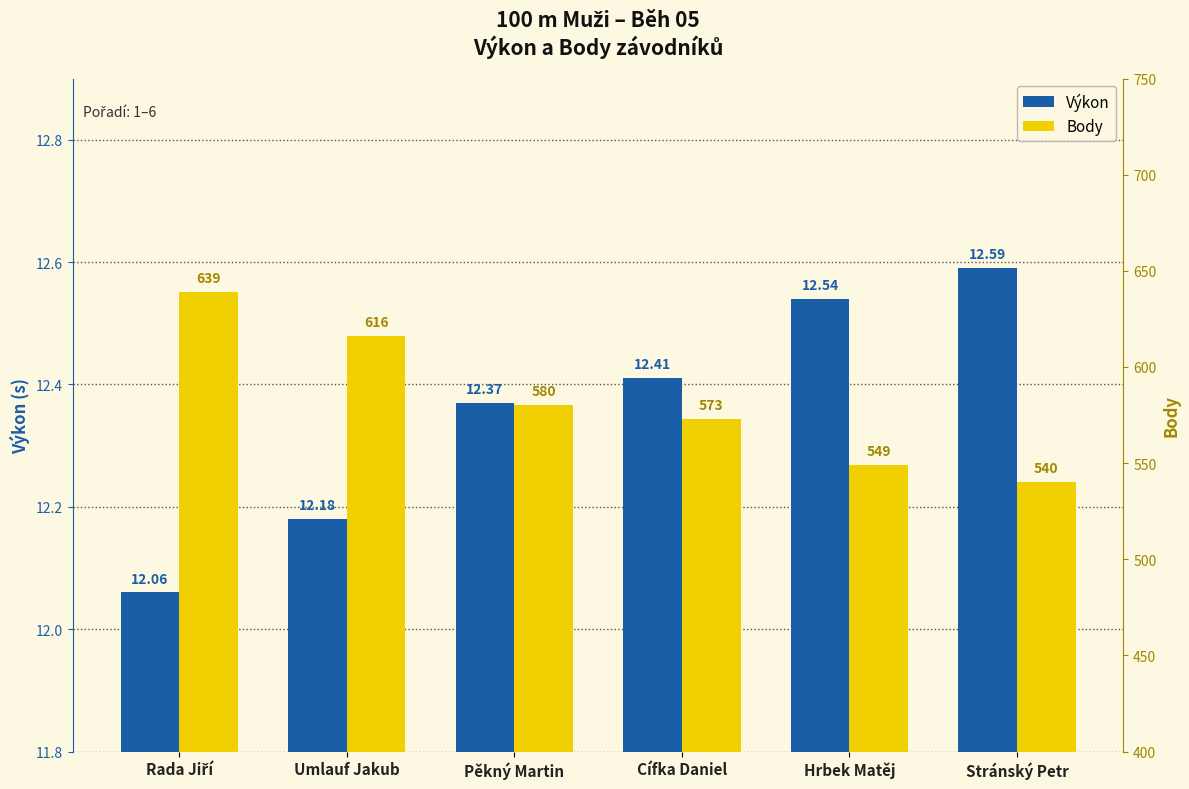

List the labels in order of Výkon value, smallest first.

Rada Jiří, Umlauf Jakub, Pěkný Martin, Cífka Daniel, Hrbek Matěj, Stránský Petr